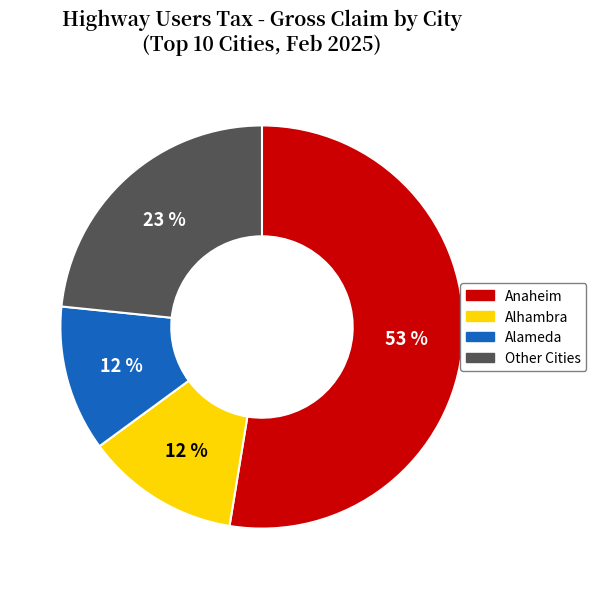

How many slices are in this pie chart?

4